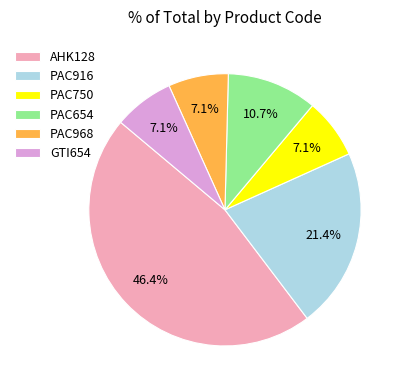

What percentage do AHK128 and PAC916 together represent?

67.9%